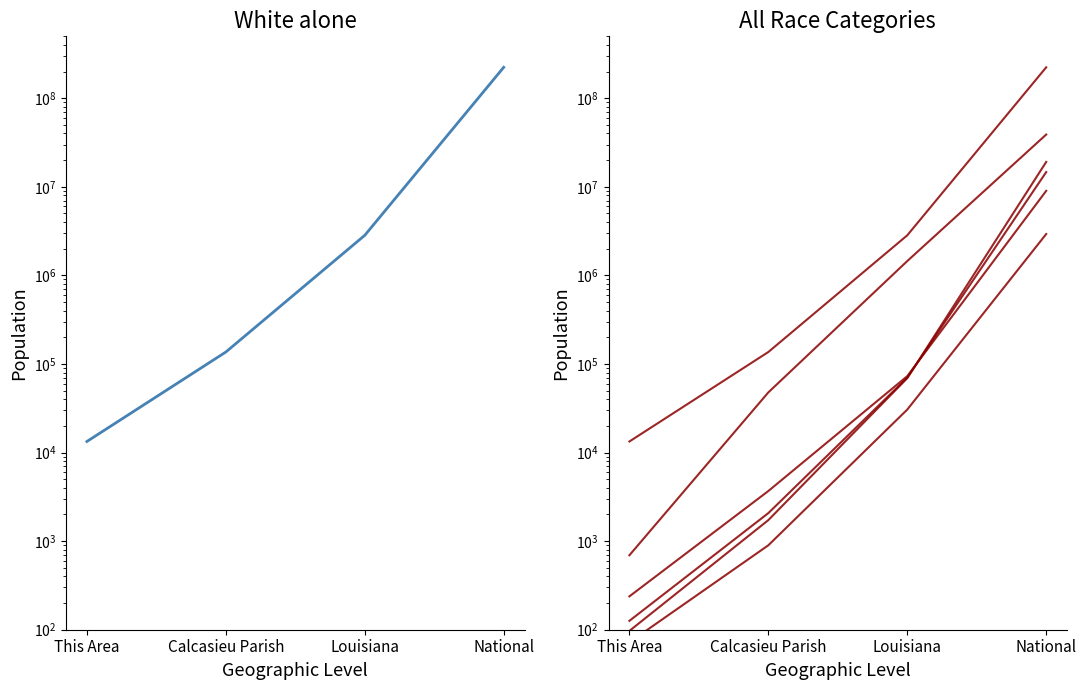

Between National and Louisiana, which is larger?

National